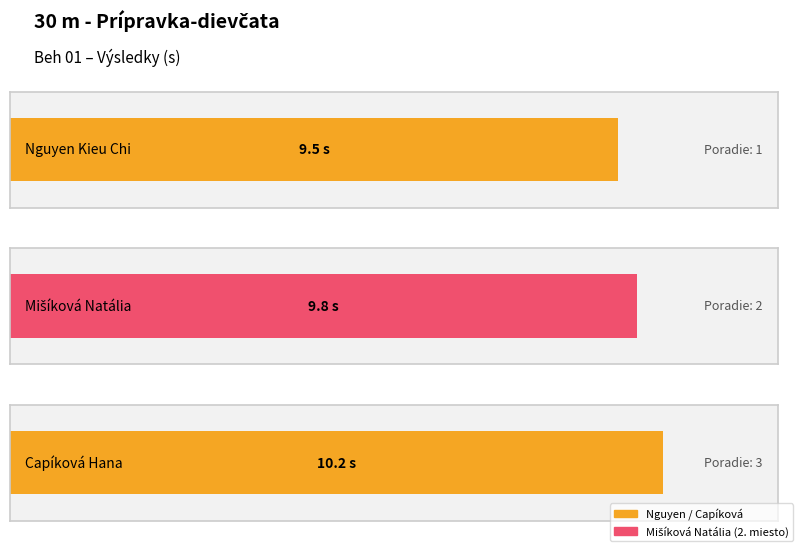

List the labels in order of value, largest first.

3, 2, 1